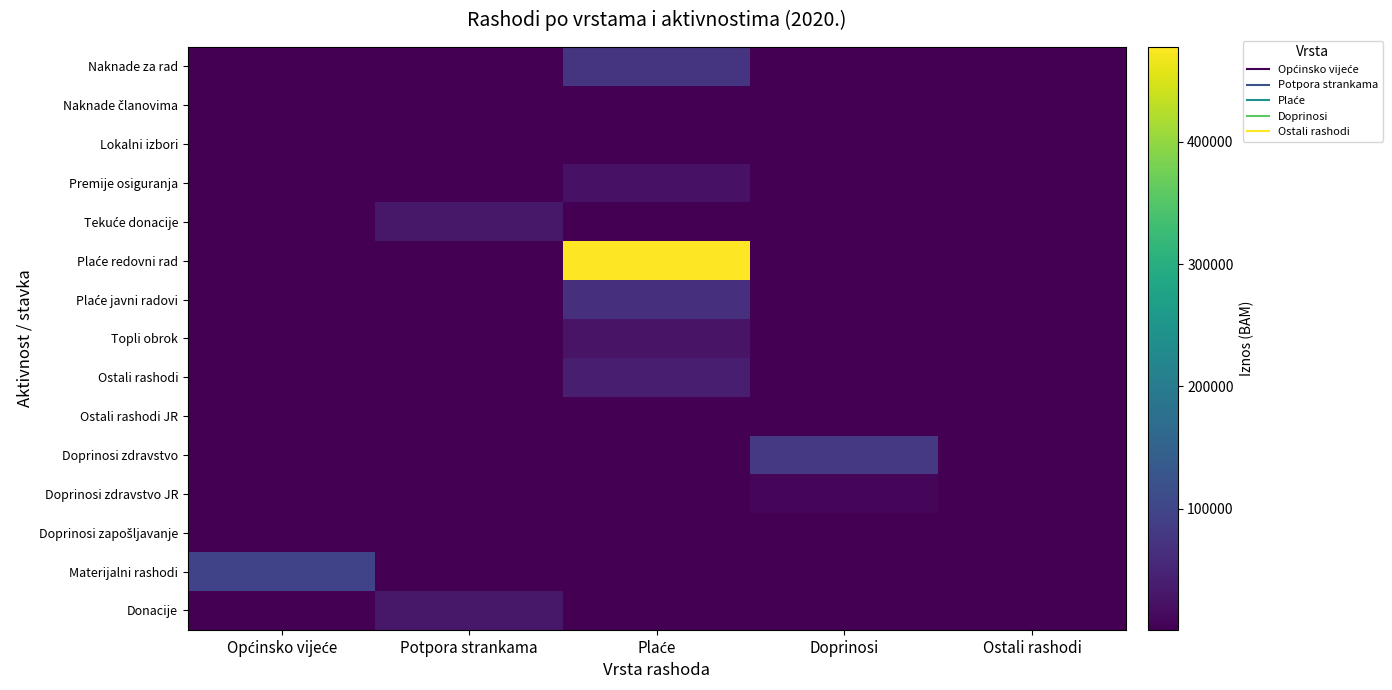

What is the smallest value displayed?

1000.0